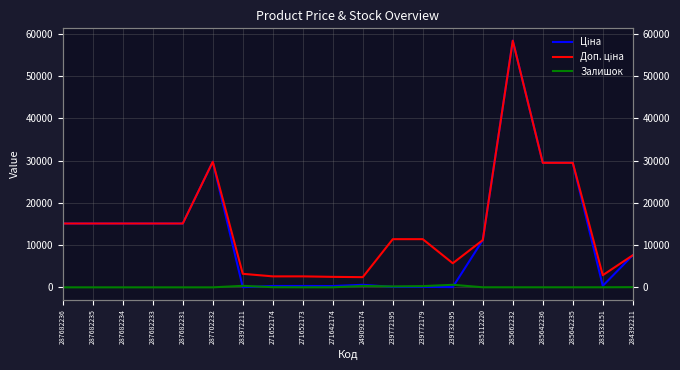

What is the total value across all series at 287682231?

30240.0